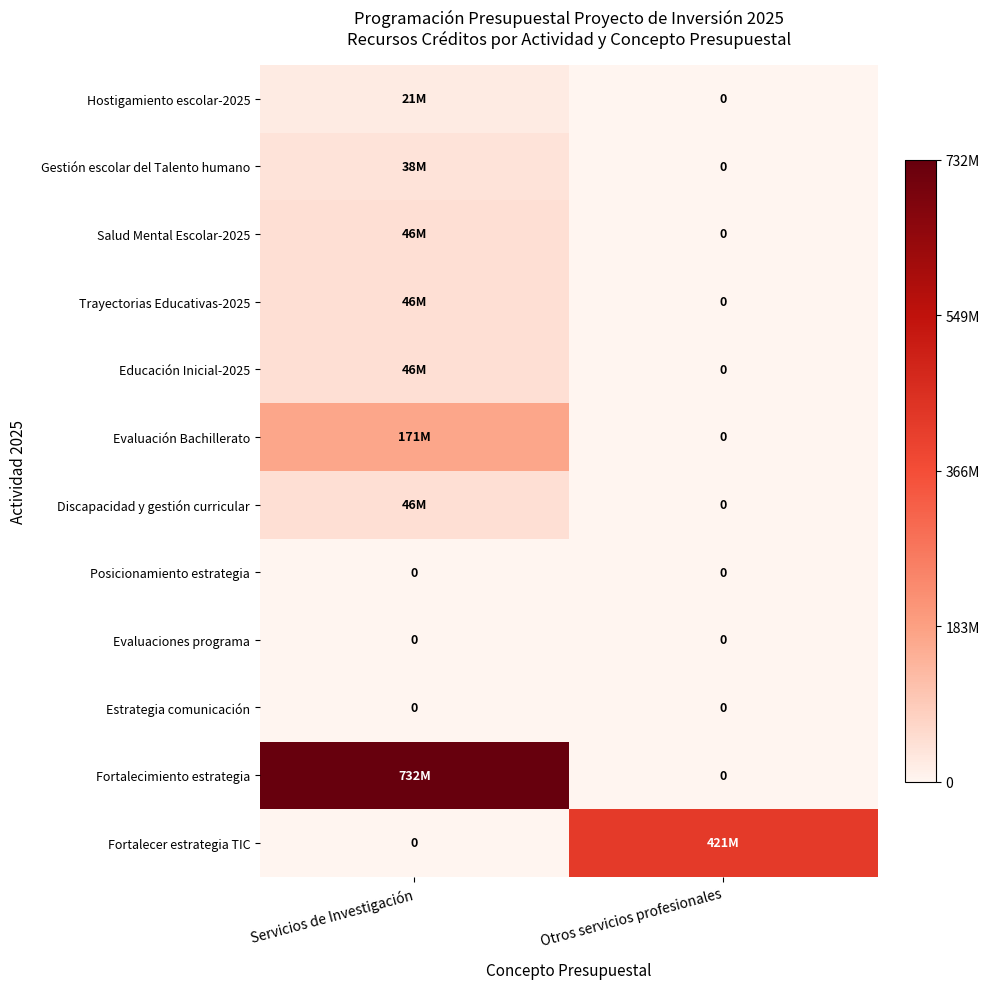

Is it true that Evaluaciones programa equals 0 at Otros servicios profesionales?

True